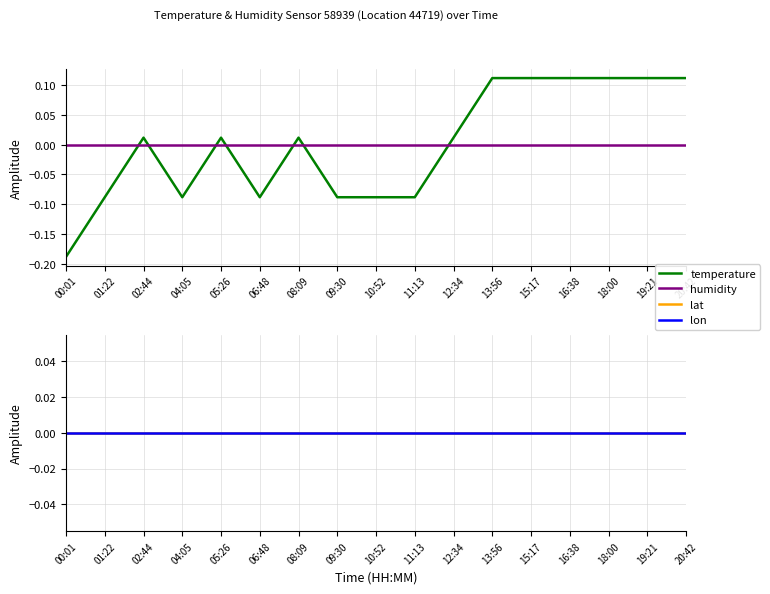

Rank the categories by temperature value from highest to lowest.

13:56, 15:17, 16:38, 18:00, 19:21, 20:42, 02:44, 05:26, 08:09, 12:34, 01:22, 04:05, 06:48, 09:30, 10:52, 11:13, 00:01